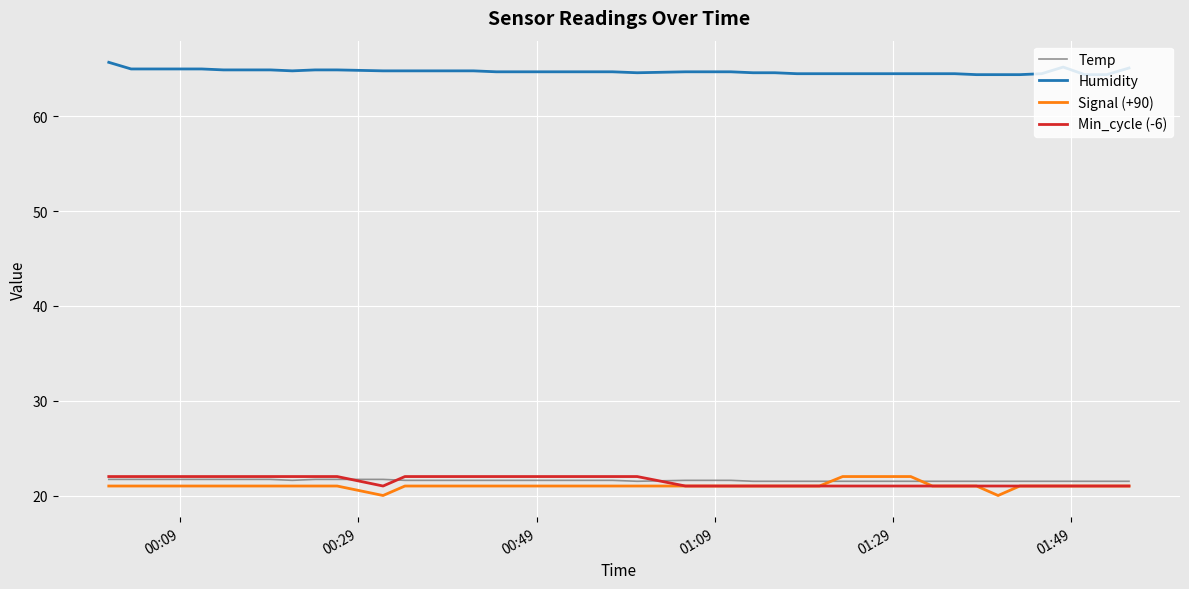

True or false: Temp and Humidity cross at least once.

False